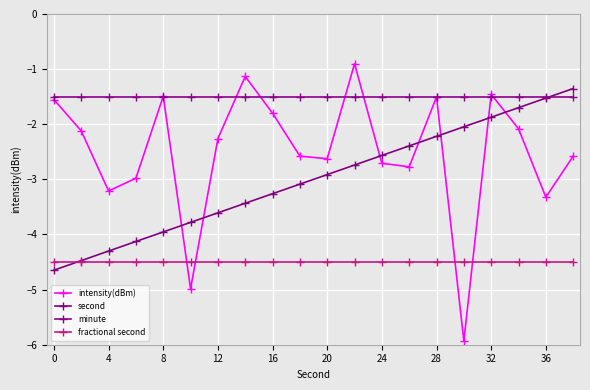

How many distinct data groups are displayed?

4